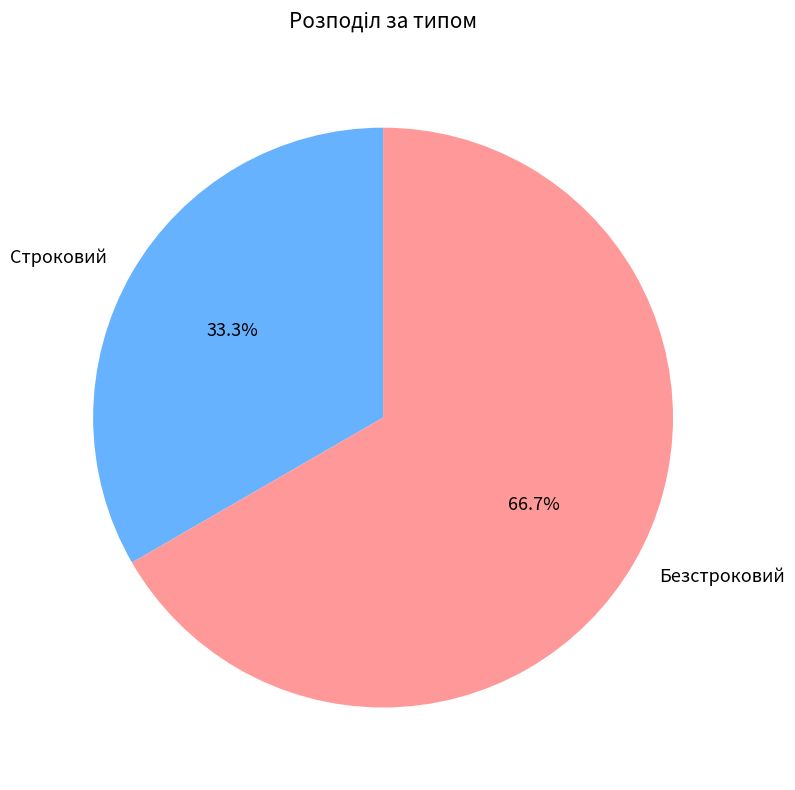

To the nearest percent, what is the difference between the largest and smallest slice percentages?

33%